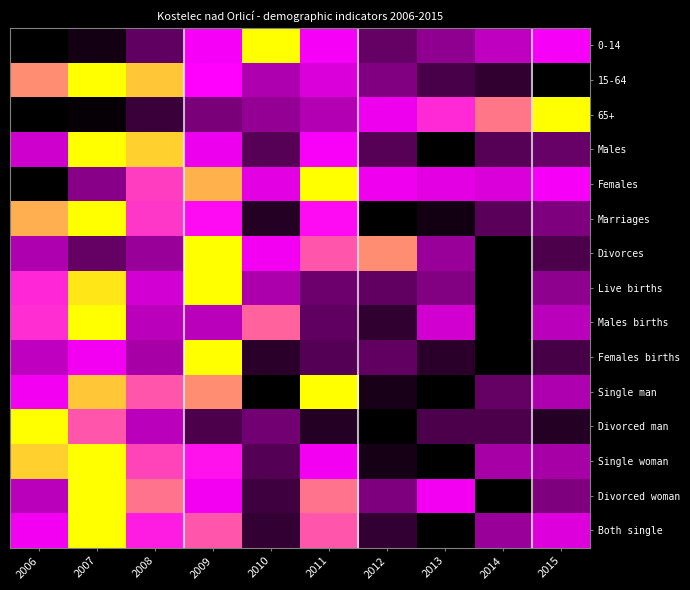

Reading left to right, extract all data points from this chart.

0-14: 2006=0.0	2007=0.1	2008=0.2	2009=0.7	2010=1.0	2011=0.7	2012=0.3	2013=0.4	2014=0.5	2015=0.7
15-64: 2006=0.9	2007=1.0	2008=0.9	2009=0.7	2010=0.5	2011=0.6	2012=0.3	2013=0.2	2014=0.1	2015=0.0
65+: 2006=0.0	2007=0.0	2008=0.2	2009=0.3	2010=0.4	2011=0.5	2012=0.7	2013=0.7	2014=0.8	2015=1.0
Males: 2006=0.6	2007=1.0	2008=0.9	2009=0.6	2010=0.2	2011=0.7	2012=0.2	2013=0.0	2014=0.2	2015=0.3
Females: 2006=0.0	2007=0.4	2008=0.8	2009=0.9	2010=0.6	2011=1.0	2012=0.7	2013=0.6	2014=0.6	2015=0.7
Marriages: 2006=0.9	2007=1.0	2008=0.8	2009=0.7	2010=0.1	2011=0.7	2012=0.0	2013=0.0	2014=0.2	2015=0.3
Divorces: 2006=0.5	2007=0.3	2008=0.4	2009=1.0	2010=0.7	2011=0.8	2012=0.9	2013=0.4	2014=0.0	2015=0.2
Live births: 2006=0.7	2007=1.0	2008=0.6	2009=1.0	2010=0.5	2011=0.3	2012=0.3	2013=0.3	2014=0.0	2015=0.4
Males births: 2006=0.8	2007=1.0	2008=0.5	2009=0.5	2010=0.8	2011=0.2	2012=0.1	2013=0.6	2014=0.0	2015=0.5
Females births: 2006=0.5	2007=0.7	2008=0.4	2009=1.0	2010=0.1	2011=0.2	2012=0.3	2013=0.1	2014=0.0	2015=0.2
Single man: 2006=0.7	2007=0.9	2008=0.8	2009=0.9	2010=0.0	2011=1.0	2012=0.1	2013=0.0	2014=0.3	2015=0.5
Divorced man: 2006=1.0	2007=0.8	2008=0.5	2009=0.2	2010=0.3	2011=0.1	2012=0.0	2013=0.2	2014=0.2	2015=0.1
Single woman: 2006=0.9	2007=1.0	2008=0.8	2009=0.7	2010=0.2	2011=0.7	2012=0.1	2013=0.0	2014=0.4	2015=0.4
Divorced woman: 2006=0.5	2007=1.0	2008=0.8	2009=0.7	2010=0.2	2011=0.8	2012=0.3	2013=0.7	2014=0.0	2015=0.3
Both single: 2006=0.7	2007=1.0	2008=0.7	2009=0.8	2010=0.1	2011=0.8	2012=0.1	2013=0.0	2014=0.4	2015=0.6